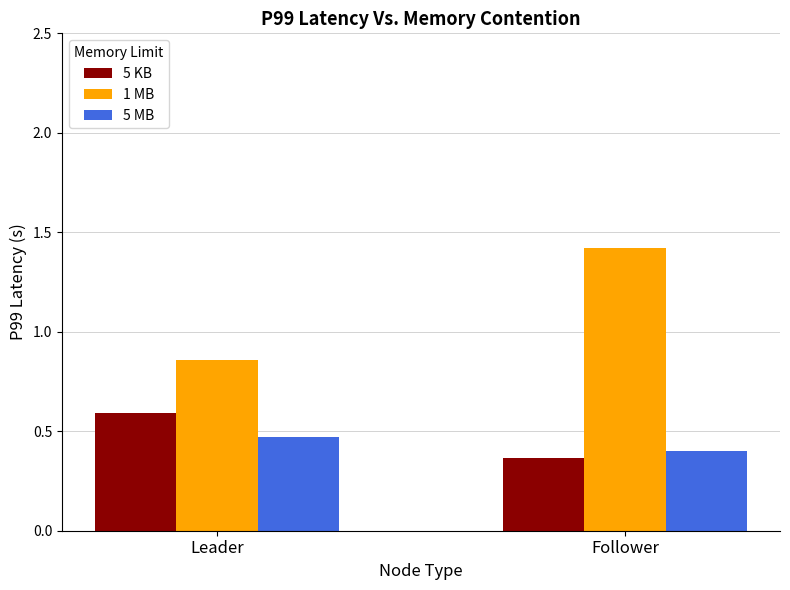

What is the difference between the highest and lowest values at Follower?

1.1